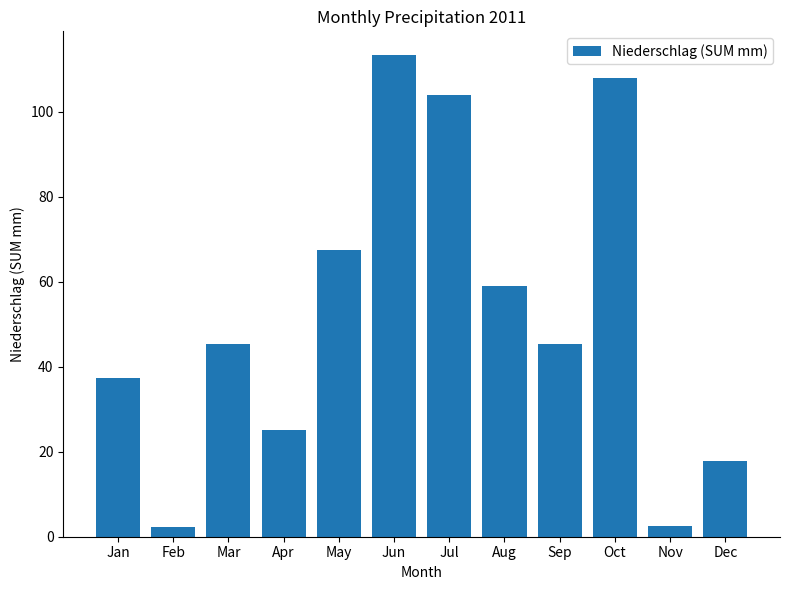

What is the value of the 9th bar from the left?

45.4